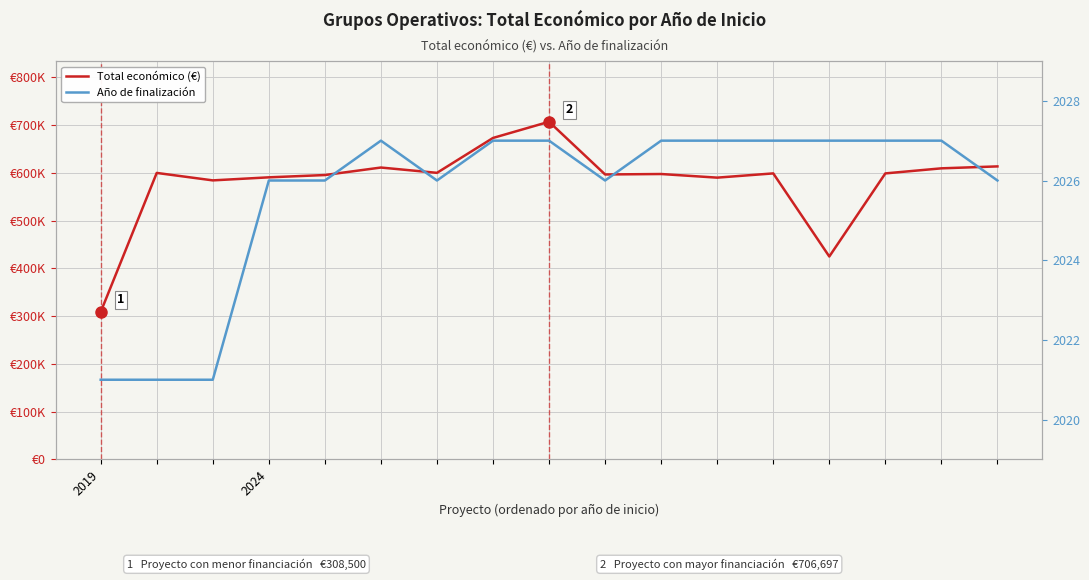

What is the label of the 5th point from the left?

4